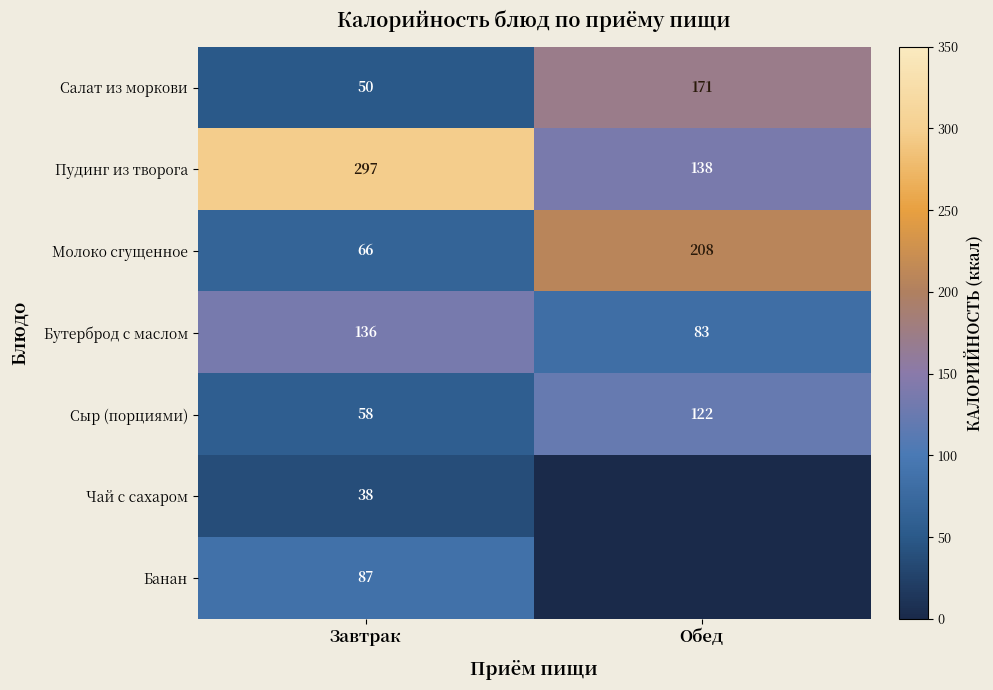

Which category has the lowest value in the Салат из моркови series?

Завтрак